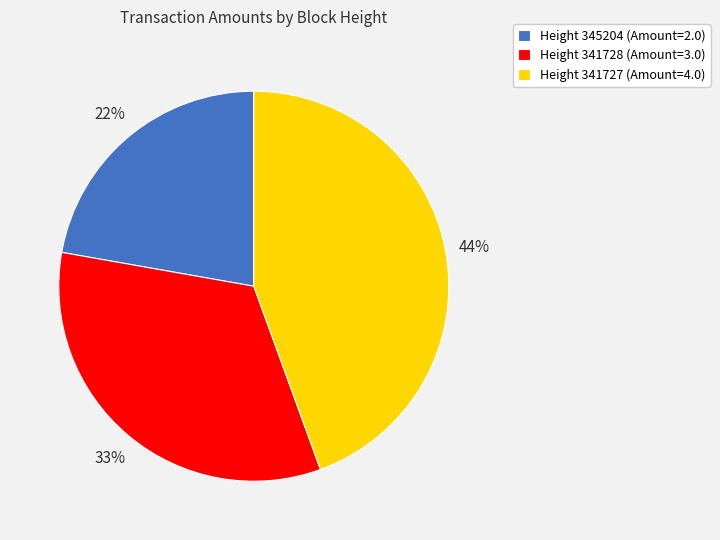

What is the smallest slice in the pie chart?

Height 345204 (Amount=2.0)